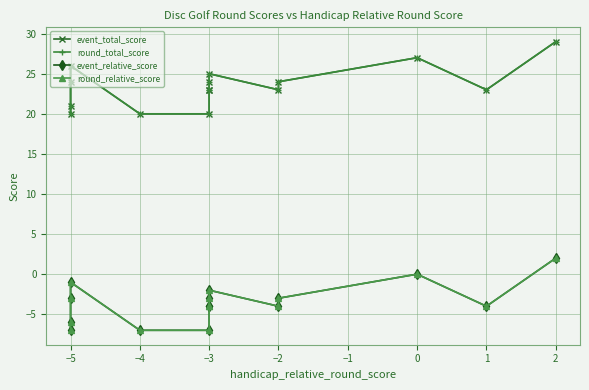

Where is the first local maximum for event_relative_score?

−5